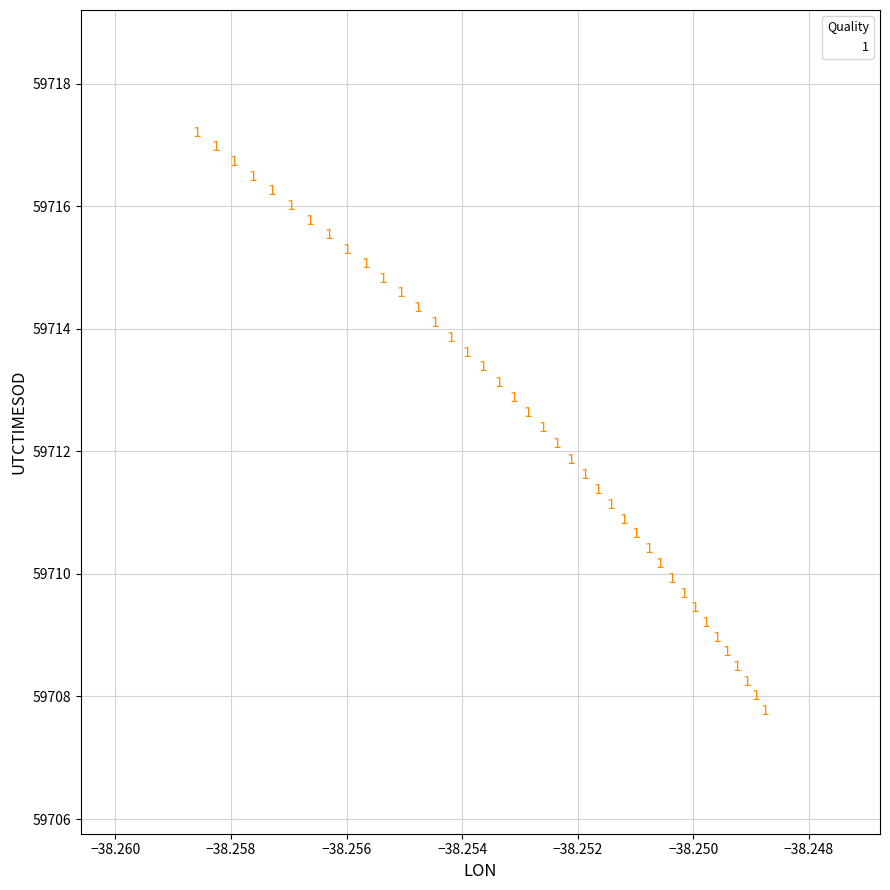

What Y value in the scatter plot is closest to 59712?

59712.1